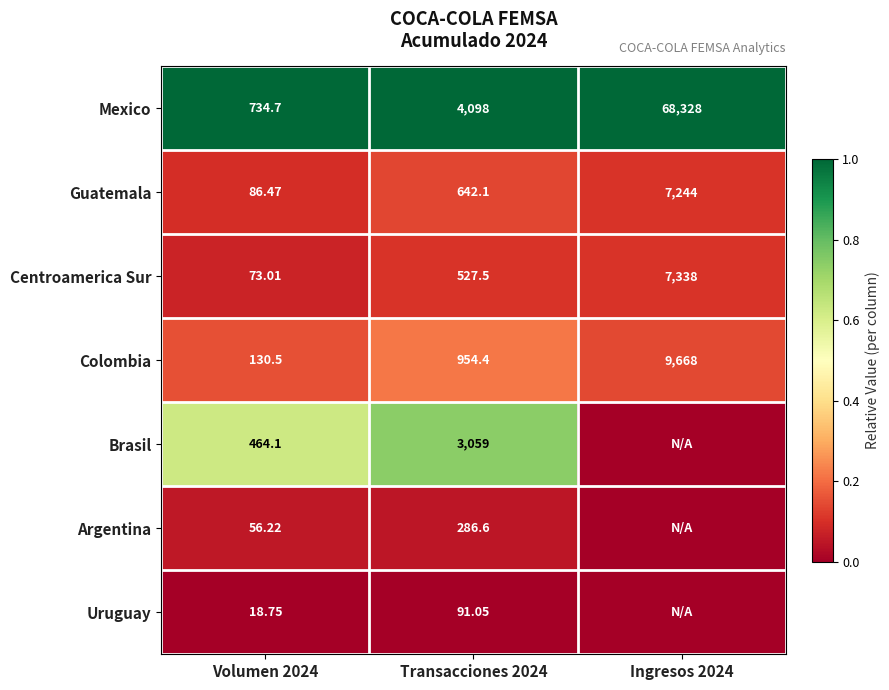

Is the value of Guatemala at Ingresos 2024 greater than the value of Mexico at Ingresos 2024?

No